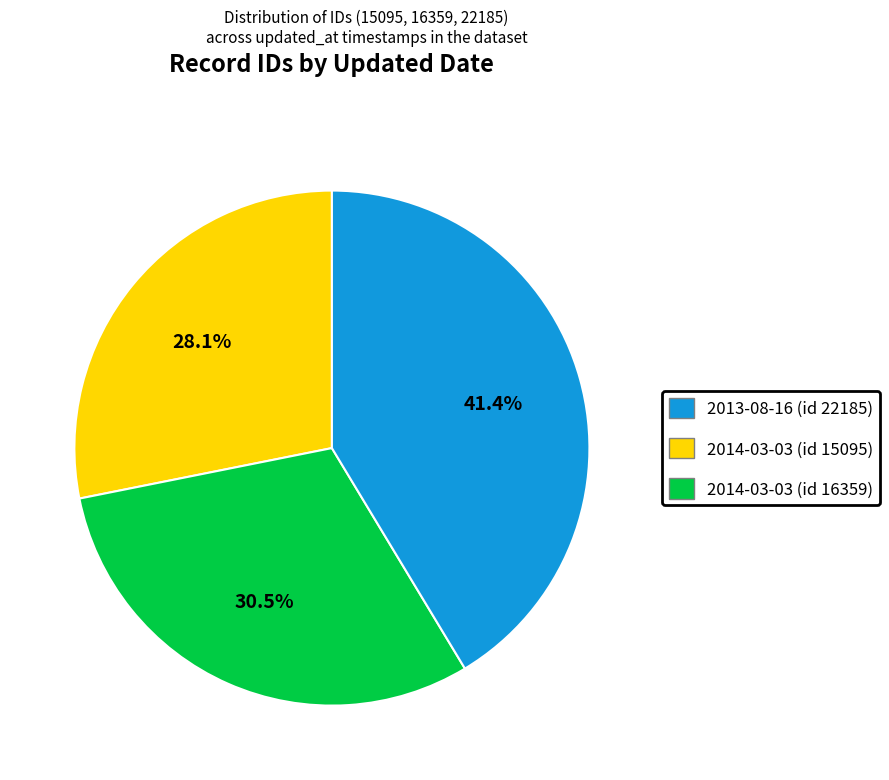

Is there a majority slice in this chart?

No